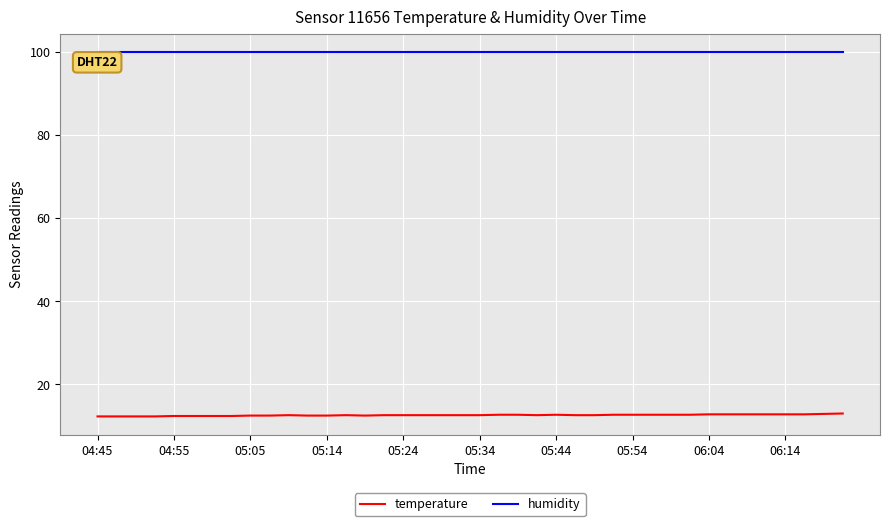

True or false: humidity and temperature cross at least once.

False